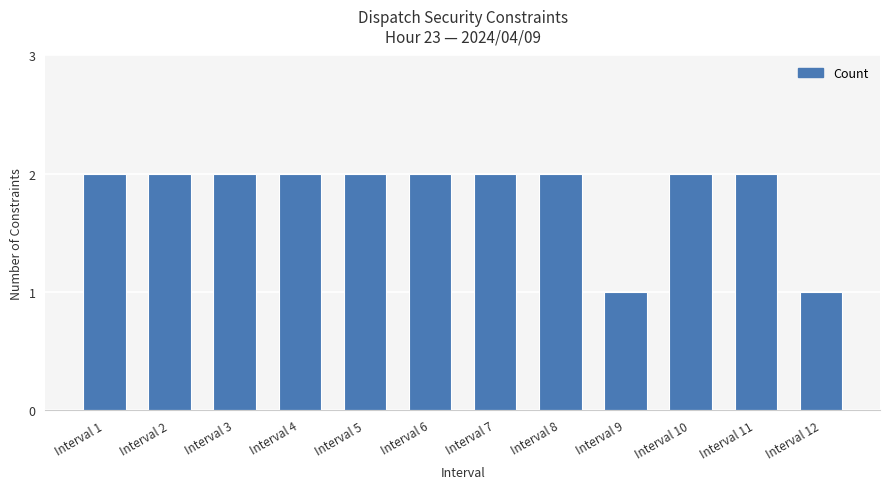

Reading right to left, transcribe all the data shown in this chart.

1	2	2	1	2	2	2	2	2	2	2	2